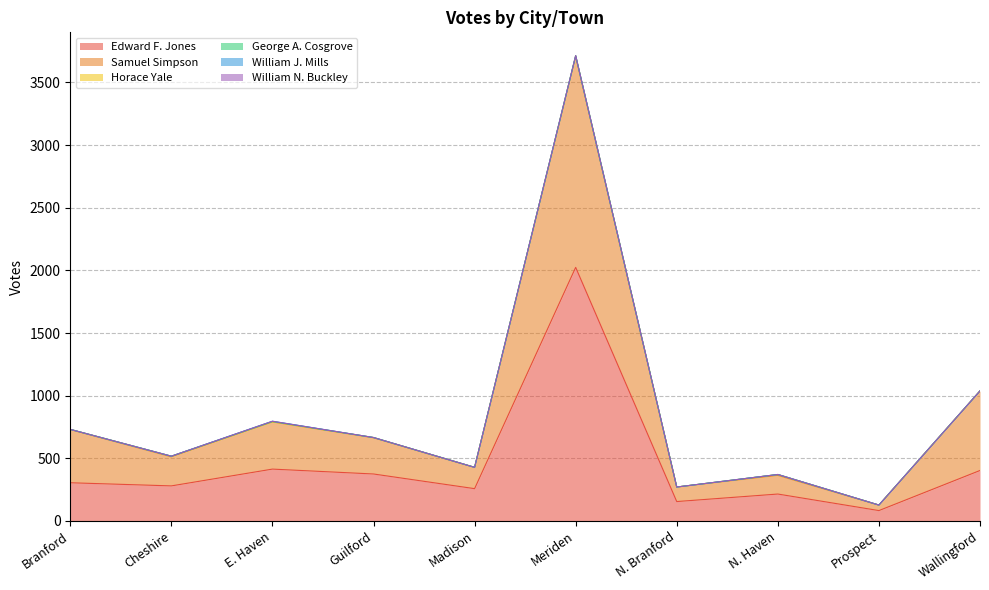

Between Meriden and N. Branford, which series saw the biggest shift?

Edward F. Jones